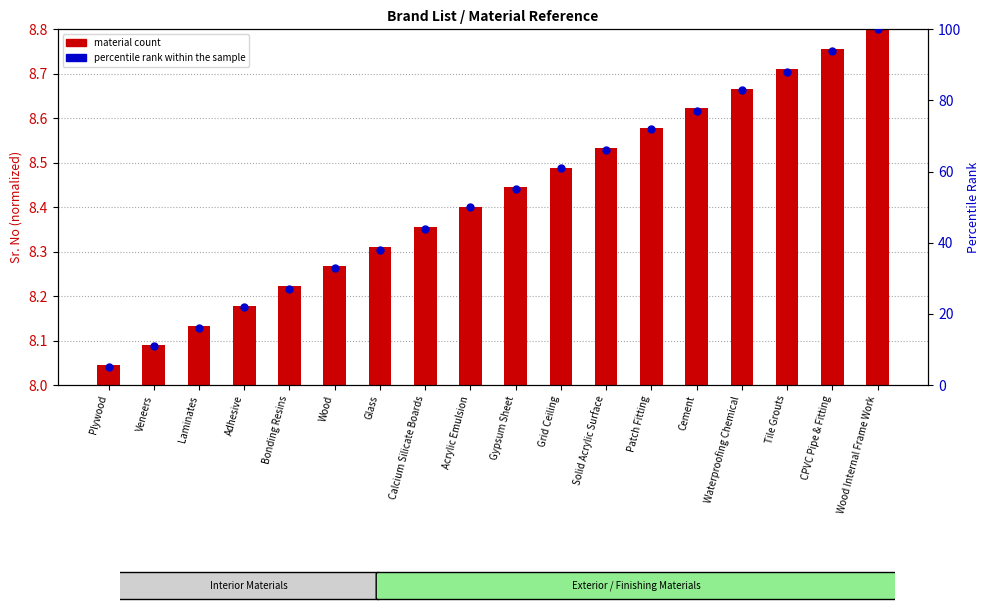

What is the ratio of the value at CPVC Pipe & Fitting to the value at Tile Grouts?

1.1